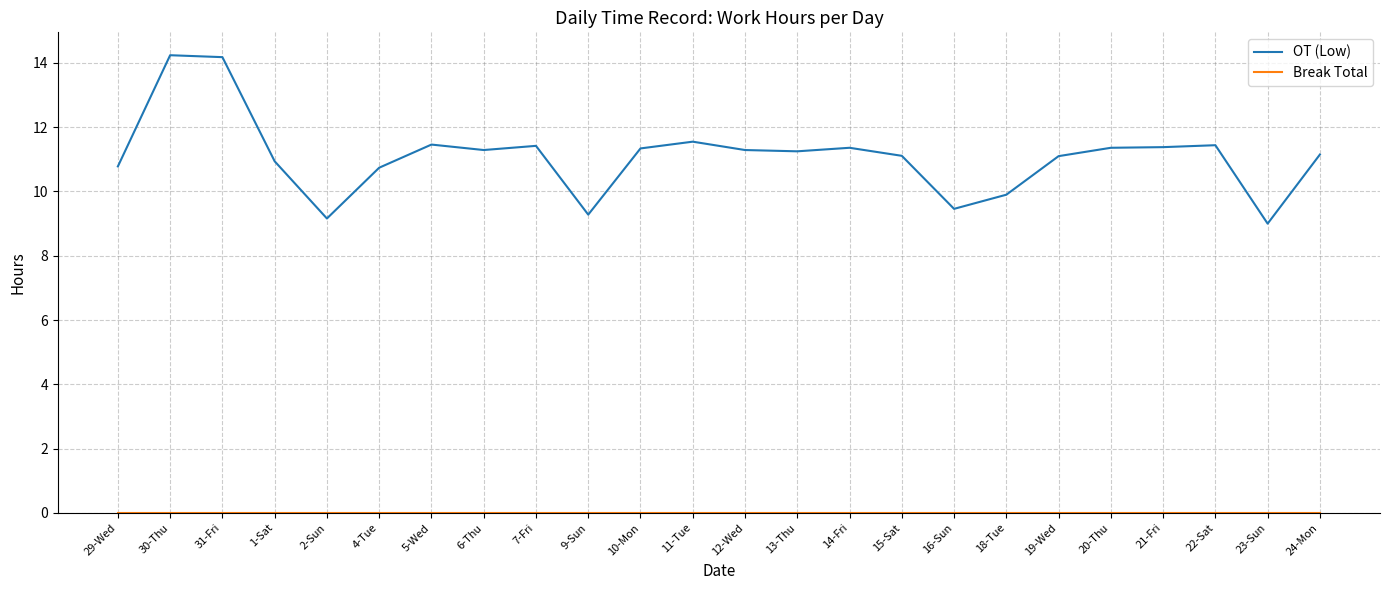

What is the difference between the maximum and minimum values in the OT (Low) series?

5.2